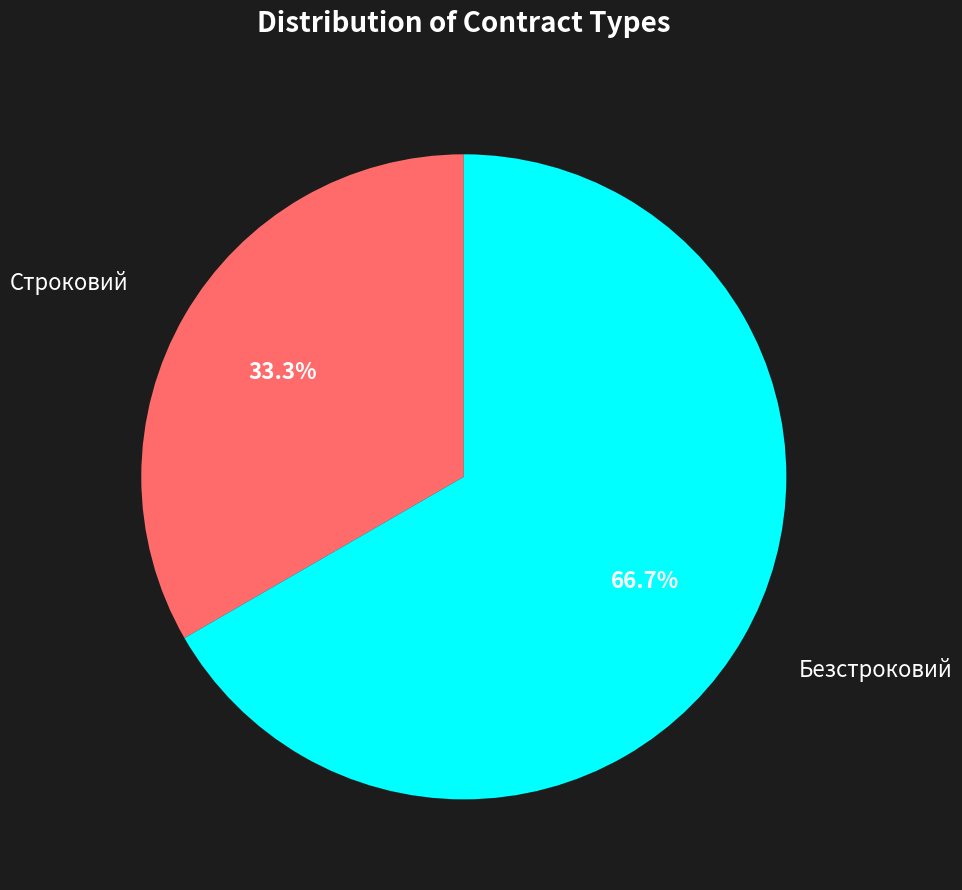

Does any single category account for the majority?

Yes